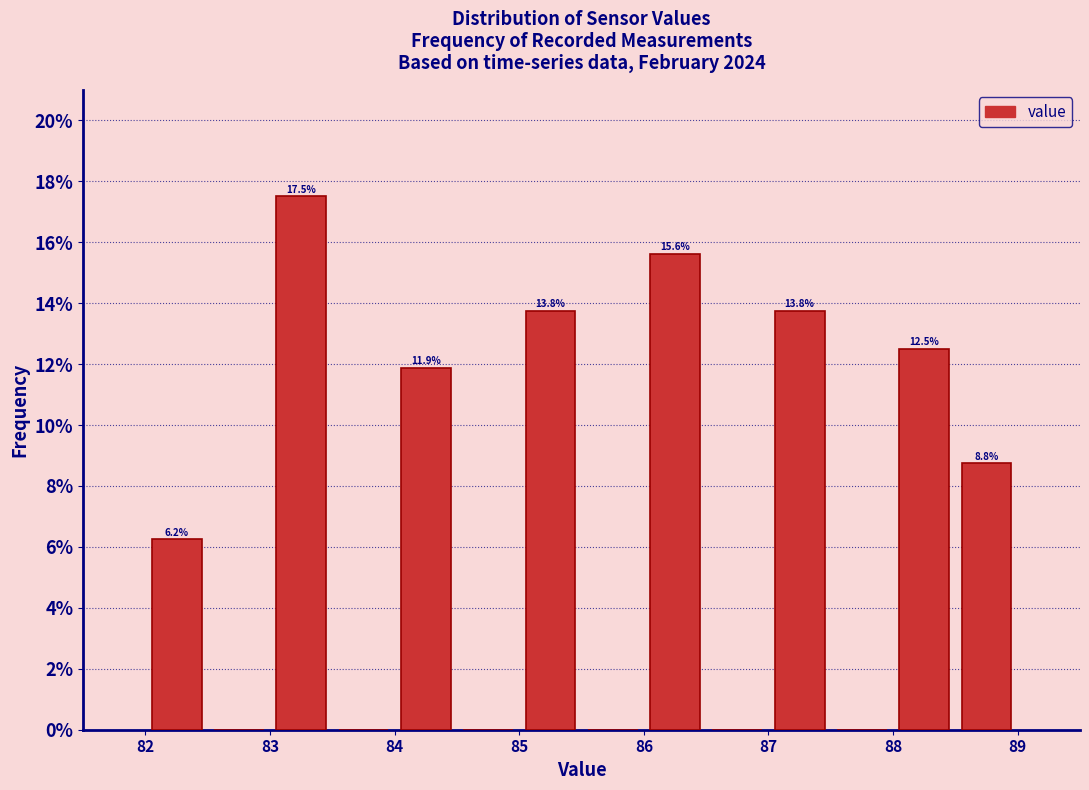

Which range on the x-axis has the tallest bar?

83.0 to 83.5